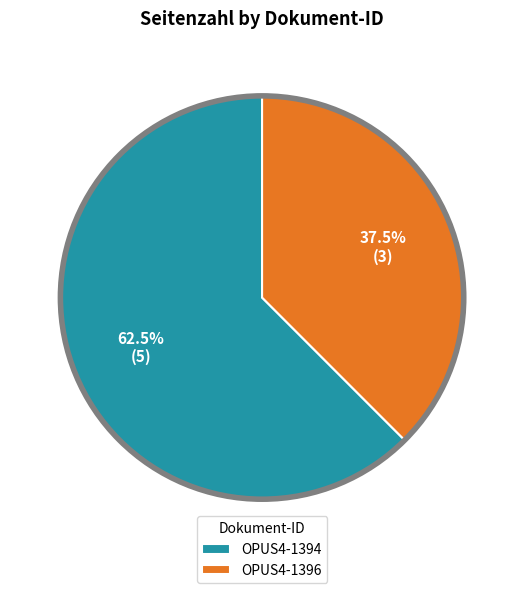

Which slice represents more than half of the pie?

OPUS4-1394